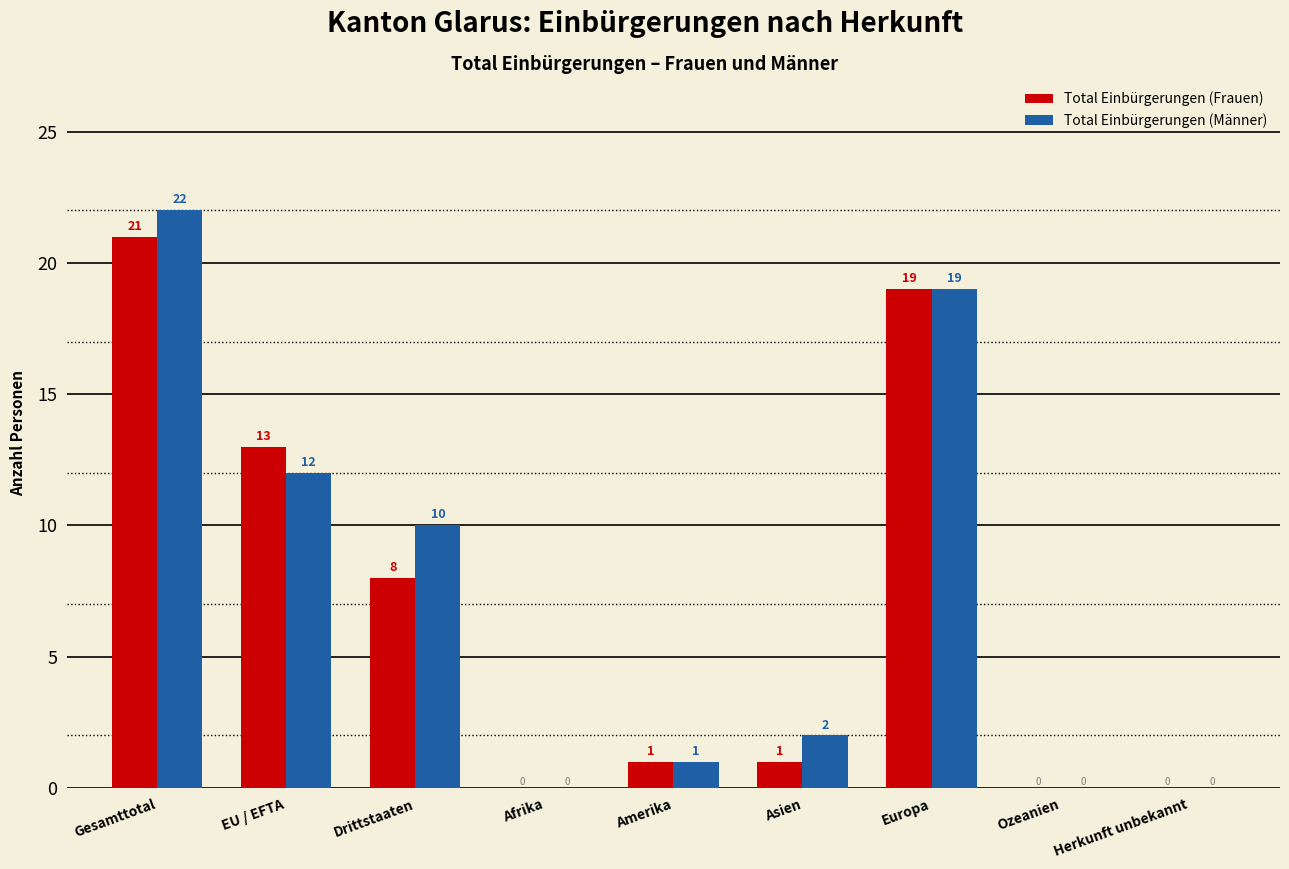

Is the value of Total Einbürgerungen (Männer) at Europa greater than the value of Total Einbürgerungen (Frauen) at Asien?

Yes